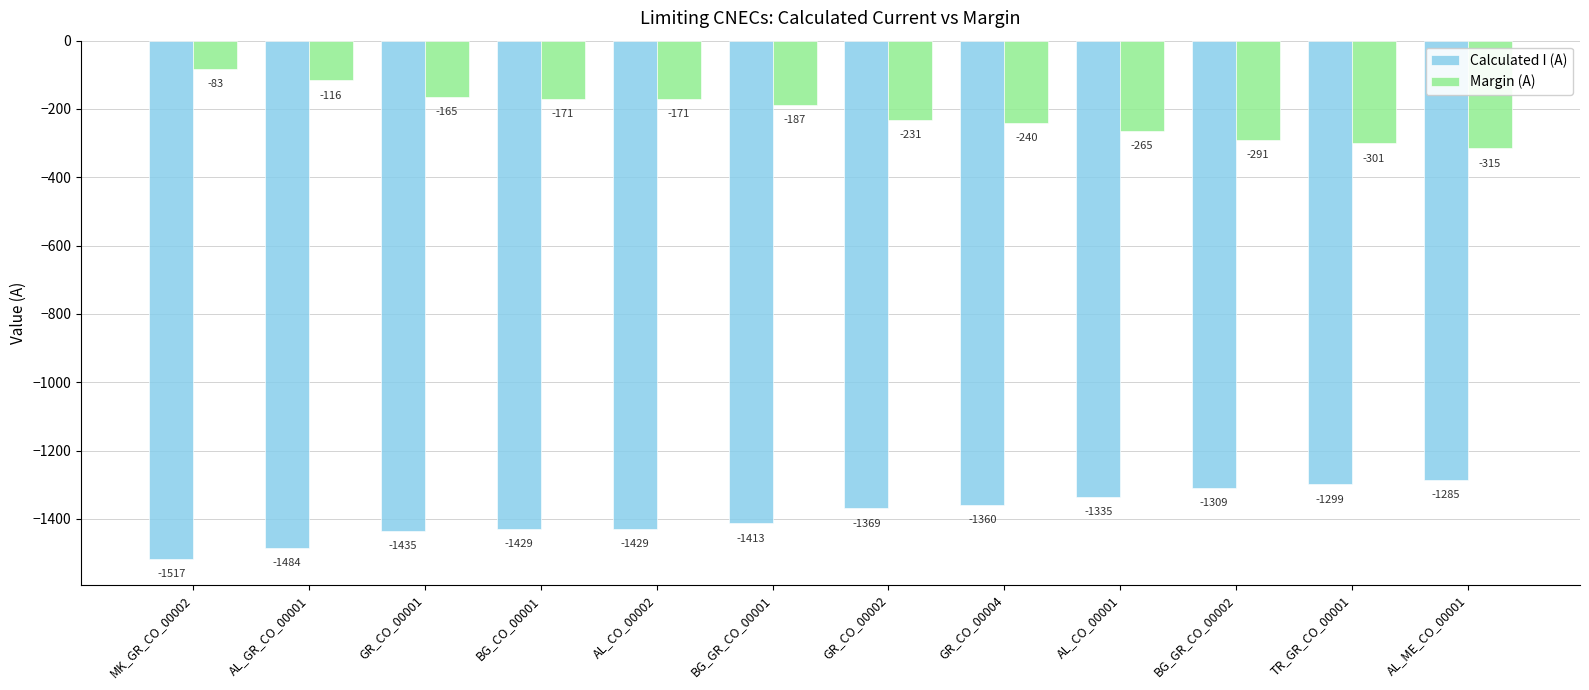

What is the label of the 4th bar from the right?

AL_CO_00001